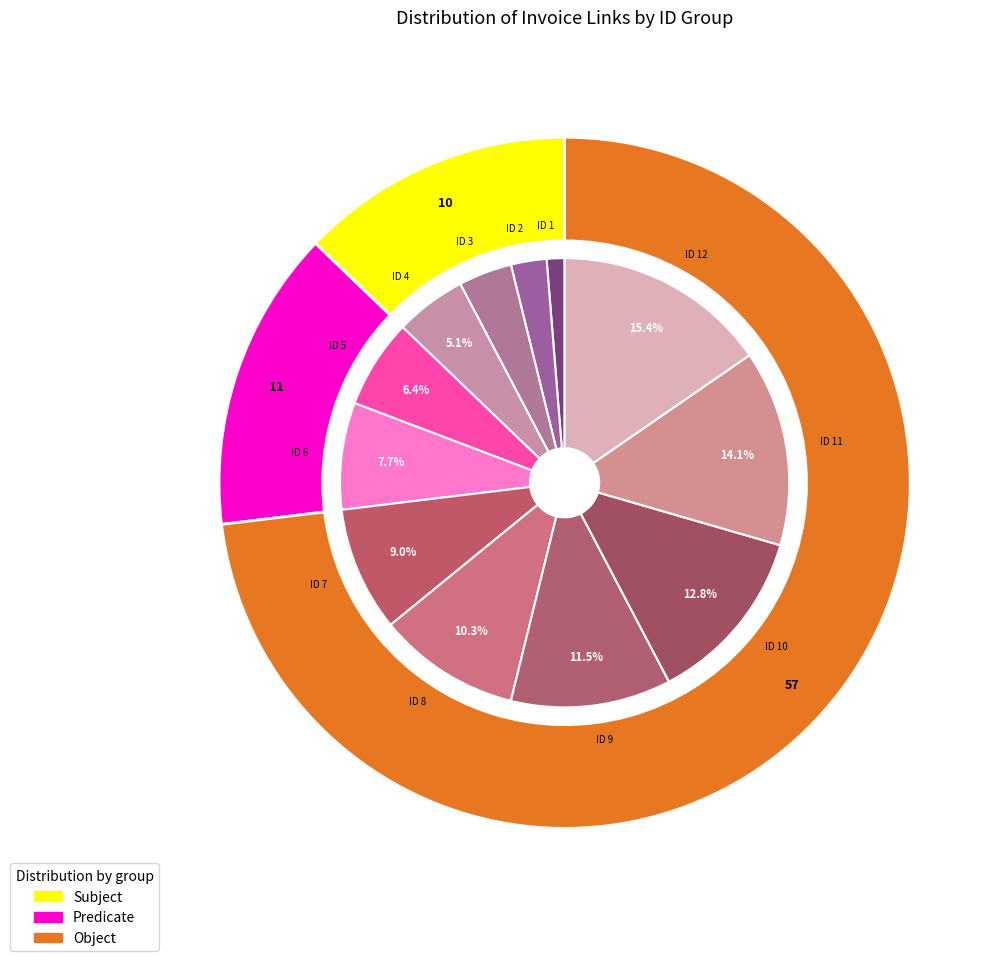

Is ID 1 the majority of the pie?

No